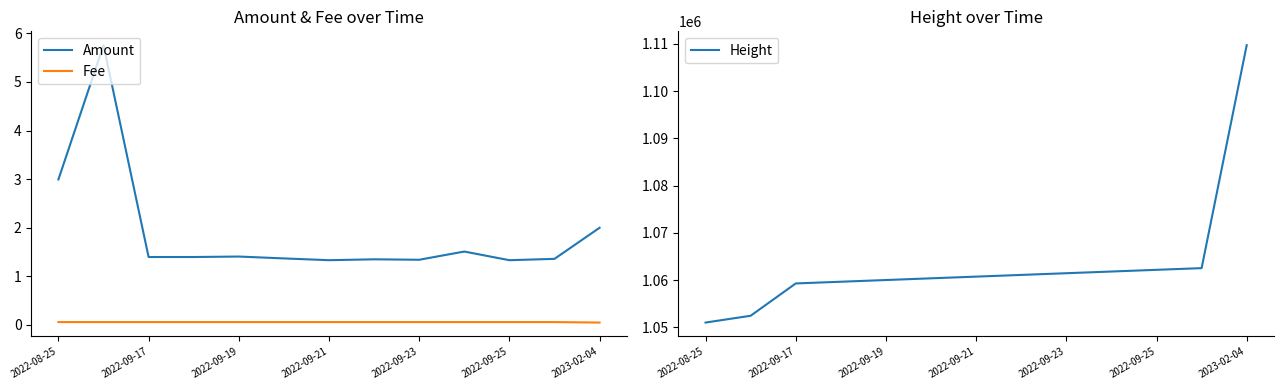

What is the difference between the Amount values at 2022-09-21 and 2022-09-17?

0.1